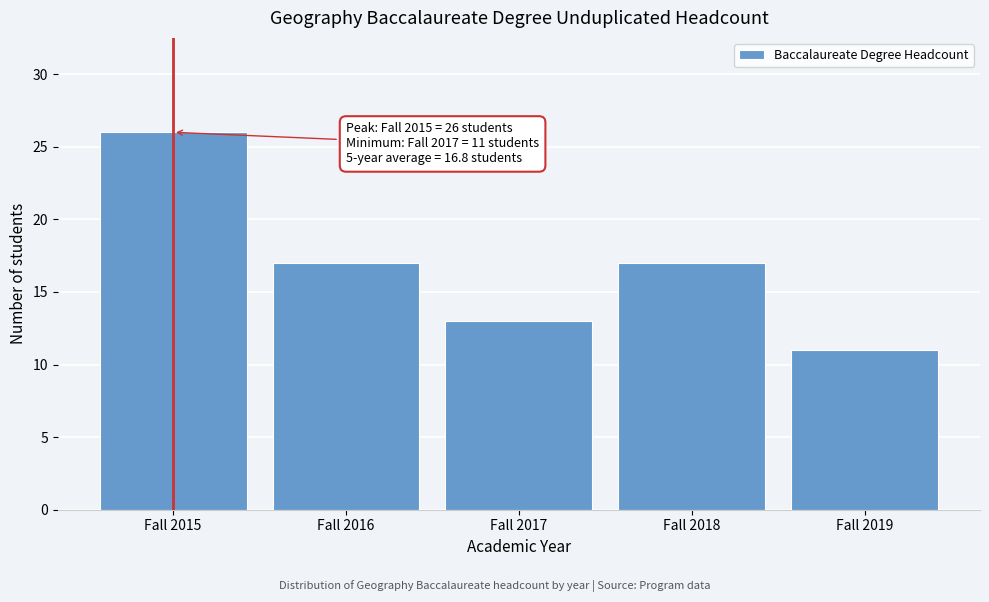

Reading left to right, list all the values displayed in this chart.

26	17	13	17	11